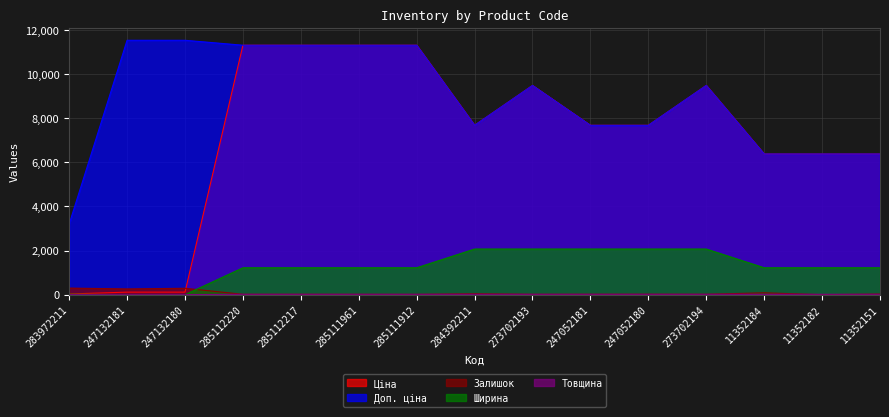

Reading right to left, transcribe all the data shown in this chart.

Ціна: 11352151=6378.9	11352182=6378.9	11352184=6378.9	273702194=9488.2	247052180=7680.9	247052181=7680.9	273702193=9488.2	284392211=7680.9	285111912=11312.5	285111961=11312.5	285112217=11312.5	285112220=11312.5	247132180=115.4	247132181=115.4	283972211=32.0
Доп. ціна: 11352151=6378.9	11352182=6378.9	11352184=6378.9	273702194=9488.2	247052180=7680.9	247052181=7680.9	273702193=9488.2	284392211=7680.9	285111912=11312.5	285111961=11312.5	285112217=11312.5	285112220=11312.5	247132180=11537.0	247132181=11537.0	283972211=3205.0
Залишок: 11352151=28.0	11352182=0.0	11352184=84.0	273702194=18.0	247052180=21.0	247052181=19.0	273702193=17.0	284392211=42.0	285111912=14.0	285111961=16.0	285112217=17.0	285112220=17.0	247132180=290.0	247132181=260.0	283972211=299.0
Ширина: 11352151=1220.0	11352182=1220.0	11352184=1220.0	273702194=2070.0	247052180=2070.0	247052181=2070.0	273702193=2070.0	284392211=2070.0	285111912=1220.0	285111961=1220.0	285112217=1220.0	285112220=1220.0	247132180=0.0	247132181=0.0	283972211=23.0
Товщина: 11352151=18.0	11352182=18.0	11352184=18.0	273702194=18.0	247052180=18.0	247052181=18.0	273702193=18.0	284392211=18.0	285111912=18.0	285111961=18.0	285112217=18.0	285112220=18.0	247132180=0.0	247132181=0.0	283972211=2.0